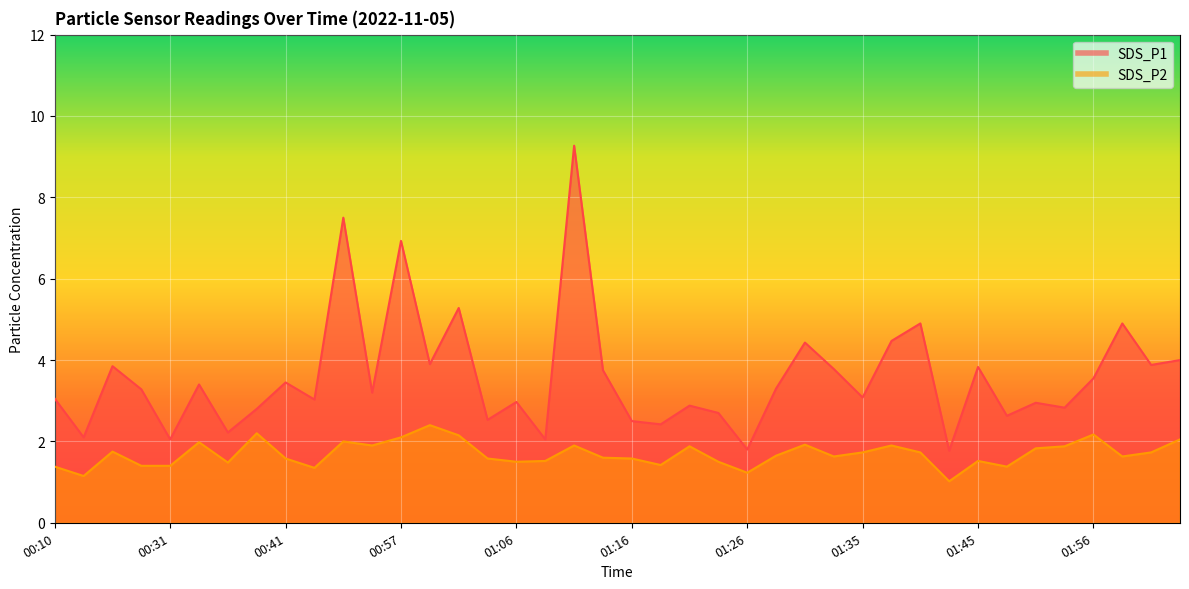

True or false: SDS_P1 and SDS_P2 intersect in this chart.

False